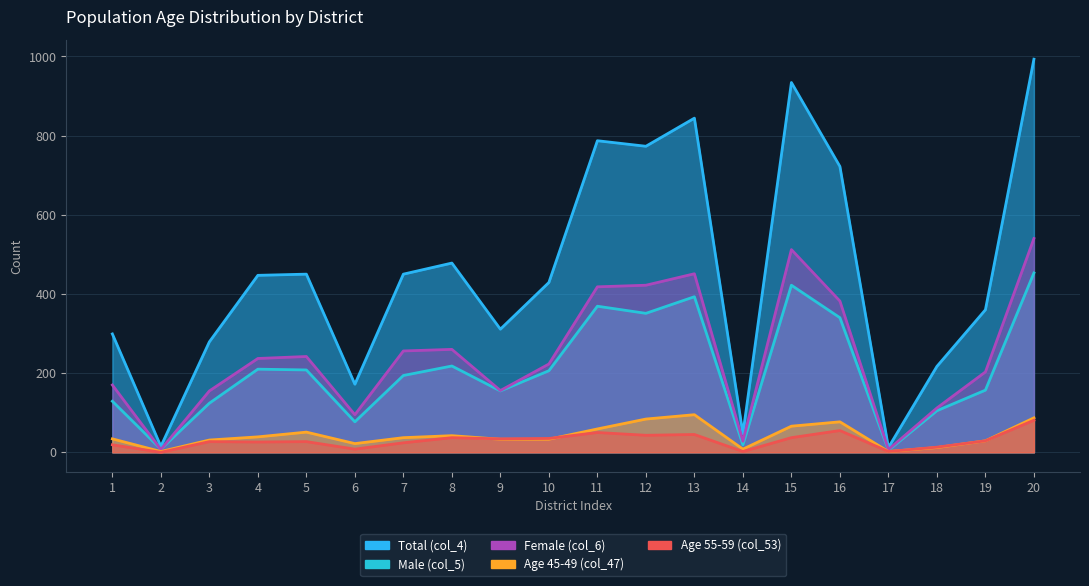

The value of Male (col_5) at 11 is 369. True or false?

True